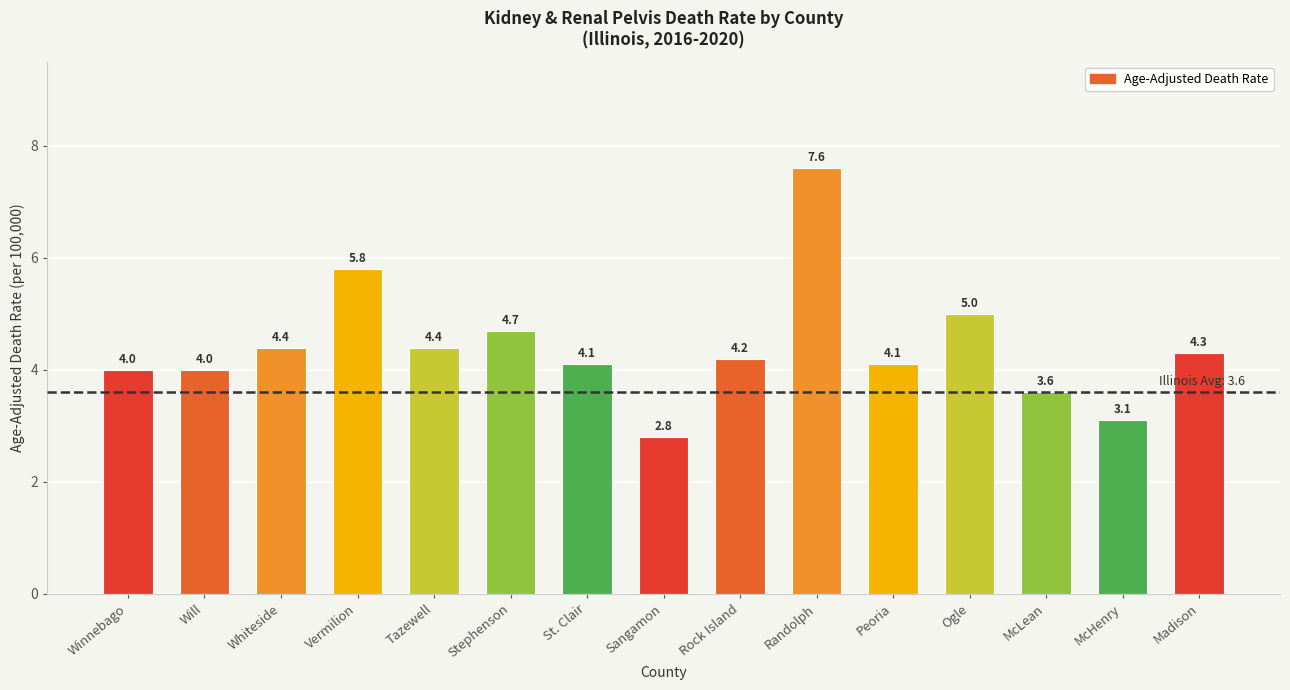

What is the change in value from Tazewell to Stephenson?

+0.3